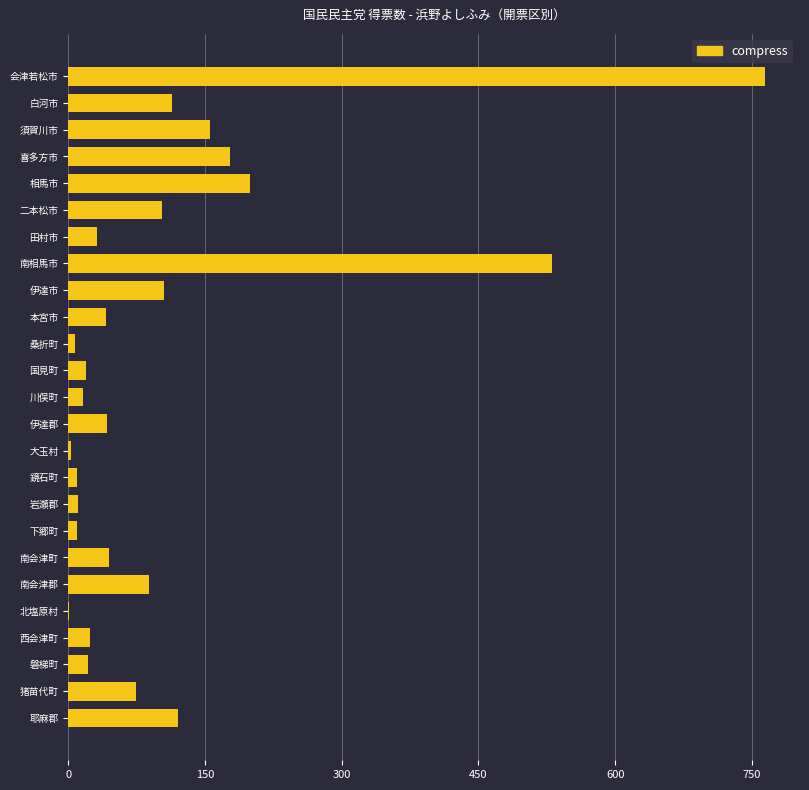

At which label is the value closest to 382?

南相馬市